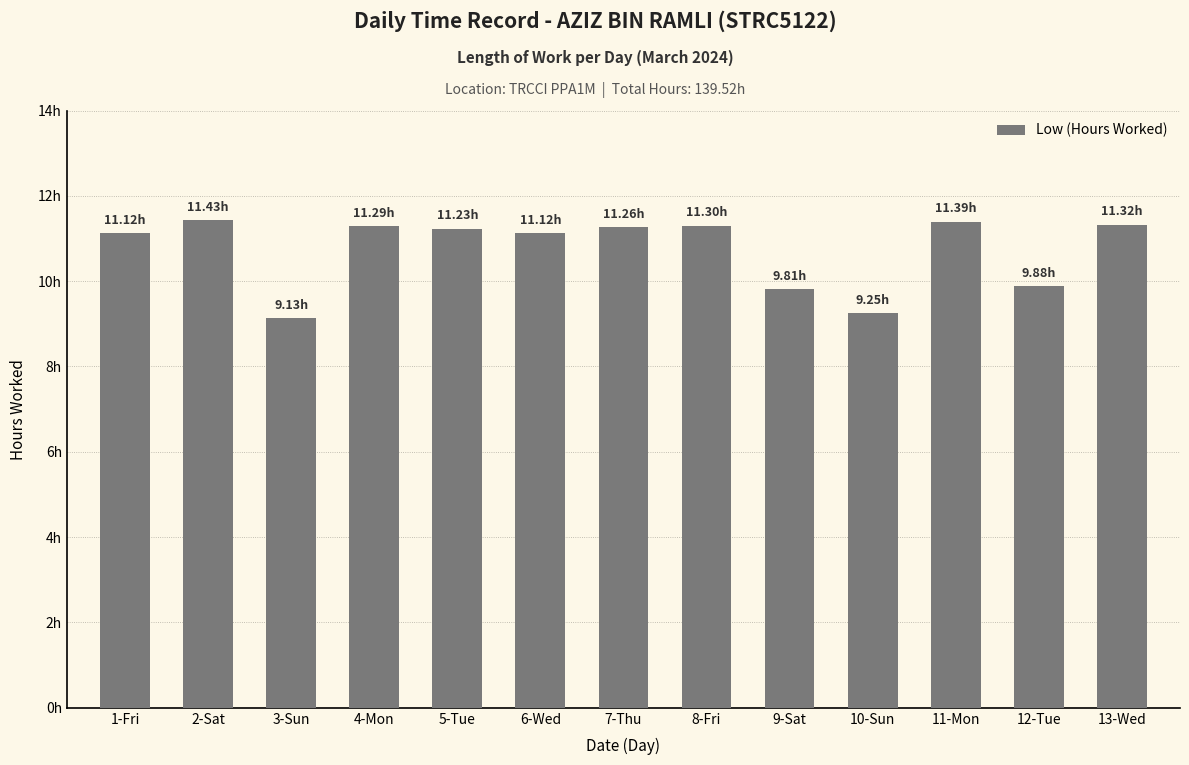

How many bars are there in total?

13